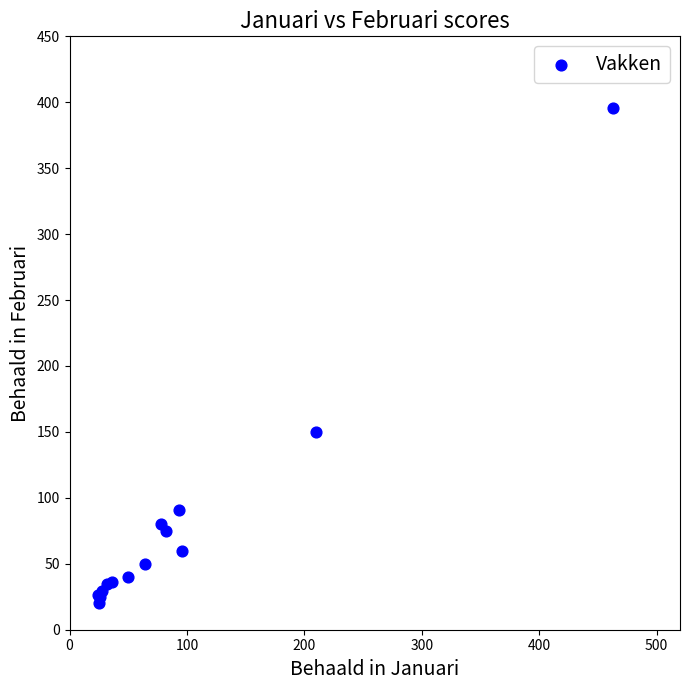

What Y value in the scatter plot is closest to 208?

150